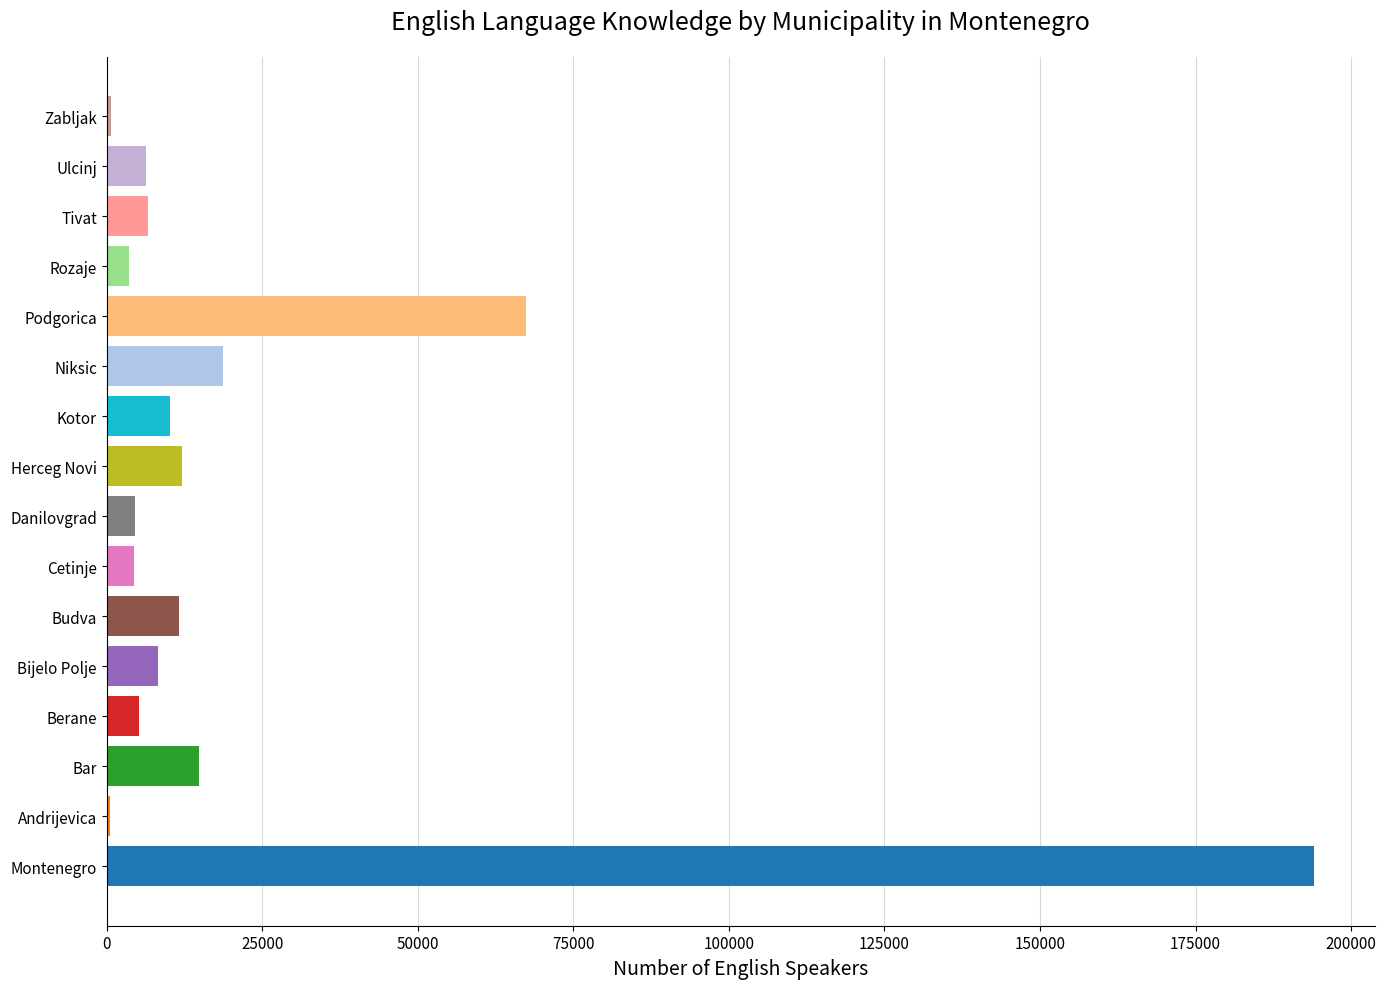

The chart shows a value of 27156 at Niksic. True or false?

False